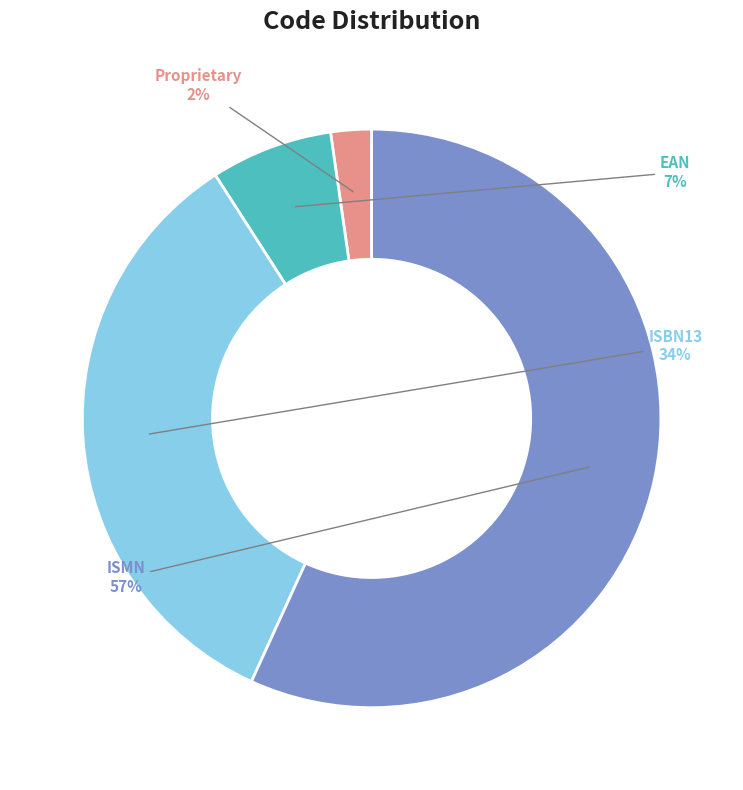

Is there any slice that represents more than half of the pie?

Yes